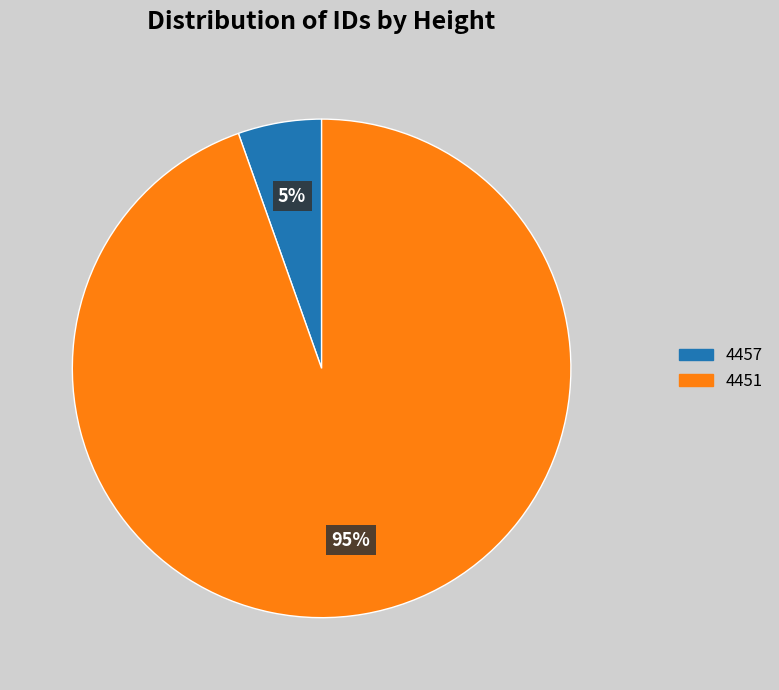

Count the number of slices in the pie.

2